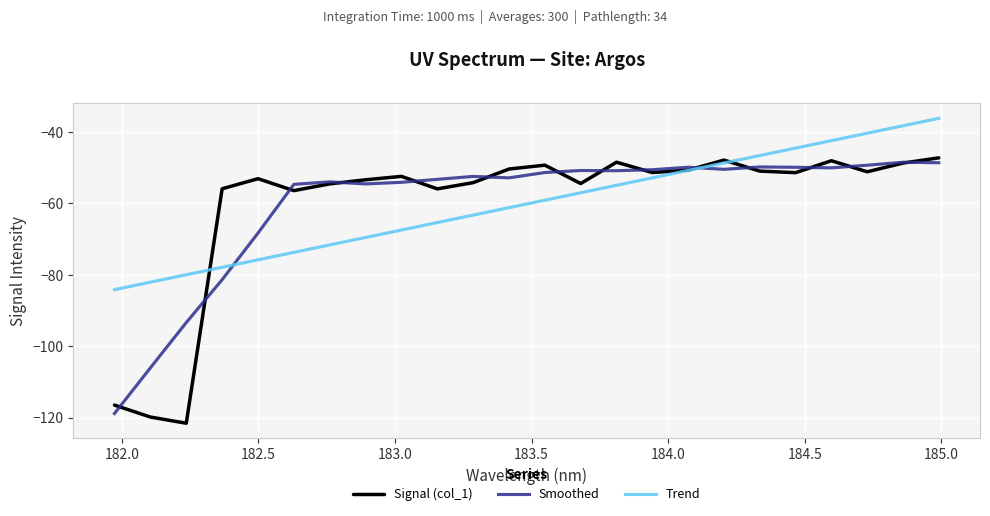

What is the greatest value displayed?

-36.2